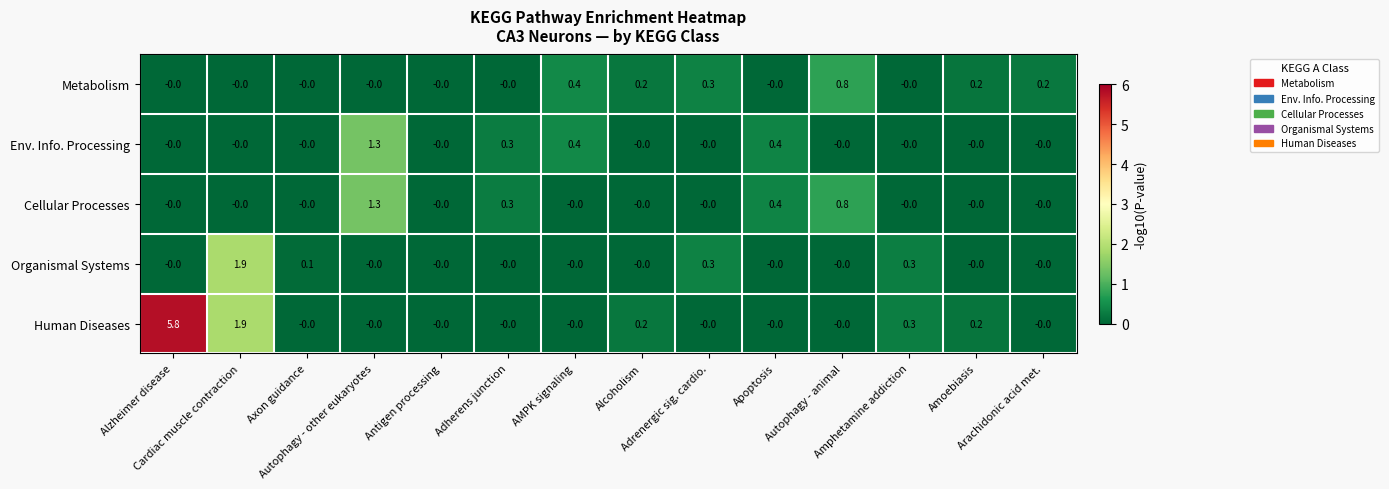

Which series has the widest spread of values?

Human Diseases